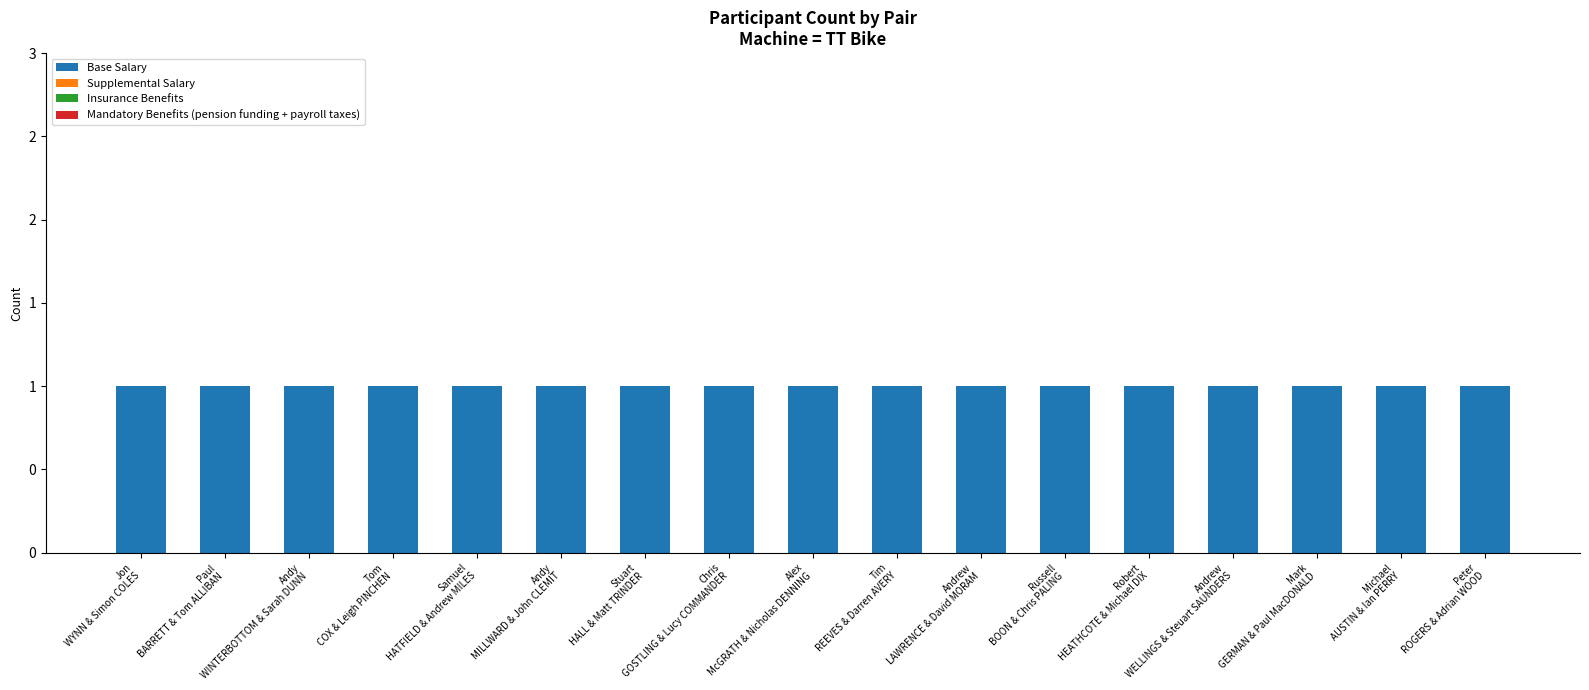

Reading left to right, extract all data points from this chart.

Base Salary: 1	1	1	1	1	1	1	1	1	1	1	1	1	1	1	1	1
Supplemental Salary: 0	0	0	0	0	0	0	0	0	0	0	0	0	0	0	0	0
Insurance Benefits: 0	0	0	0	0	0	0	0	0	0	0	0	0	0	0	0	0
Mandatory Benefits (pension funding + payroll taxes): 0	0	0	0	0	0	0	0	0	0	0	0	0	0	0	0	0